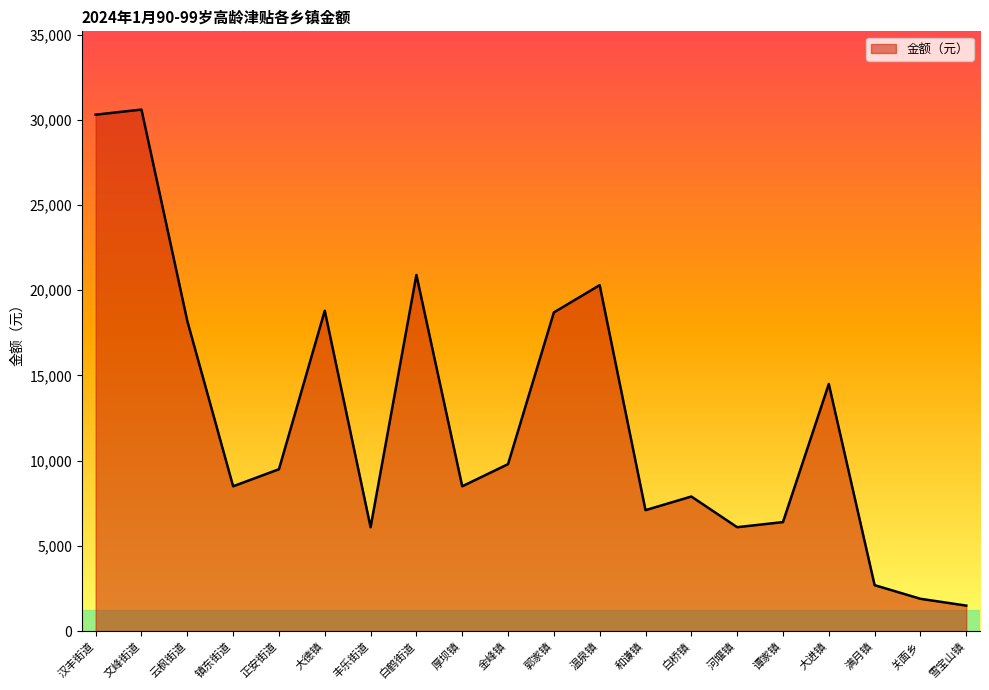

What is the difference between the maximum and minimum values?

29100